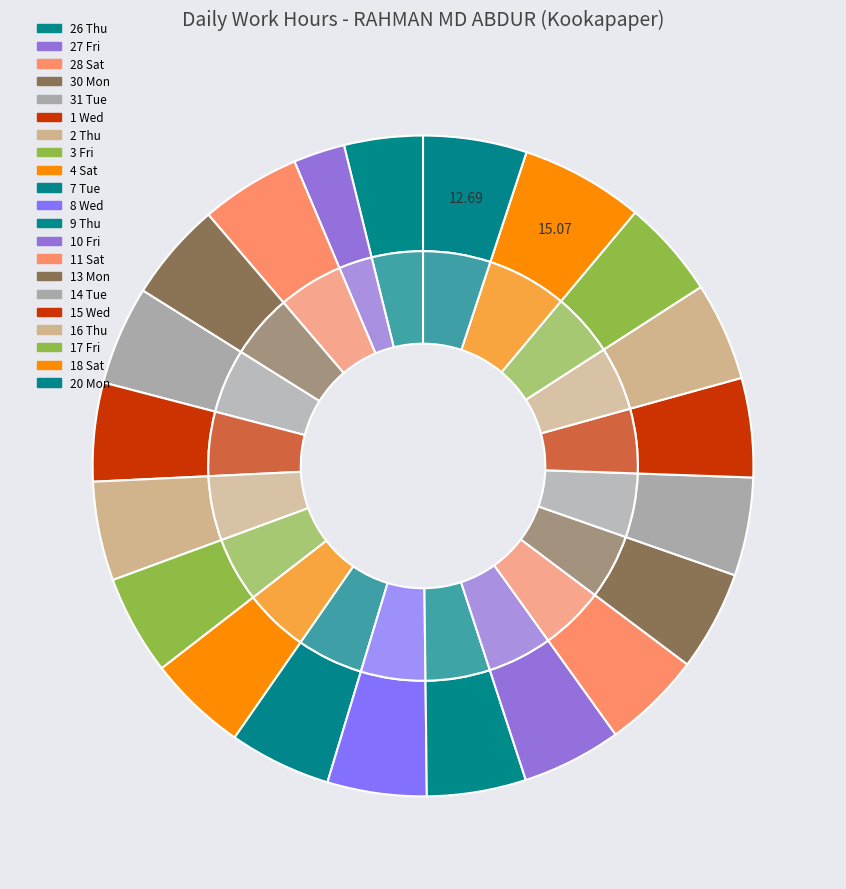

Is it true that 18 Sat is 6% of the pie?

True